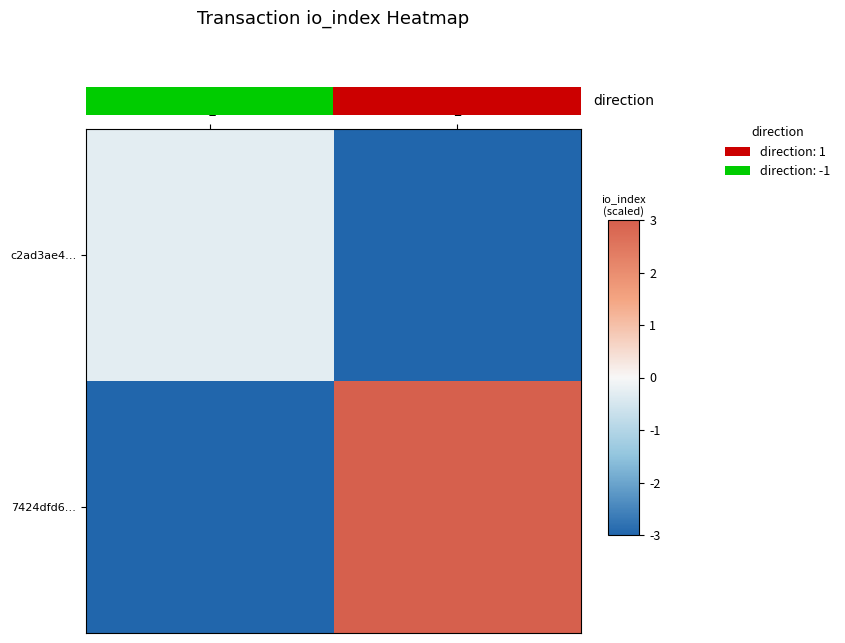

Rank the categories by c2ad3ae4… value from highest to lowest.

-1, 1